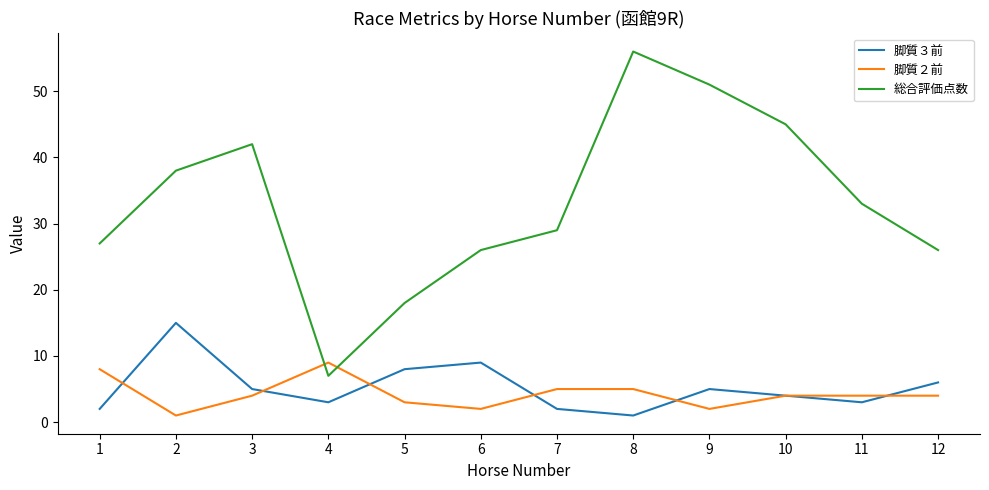

What is the lowest value of the 脚質３前 series?

1